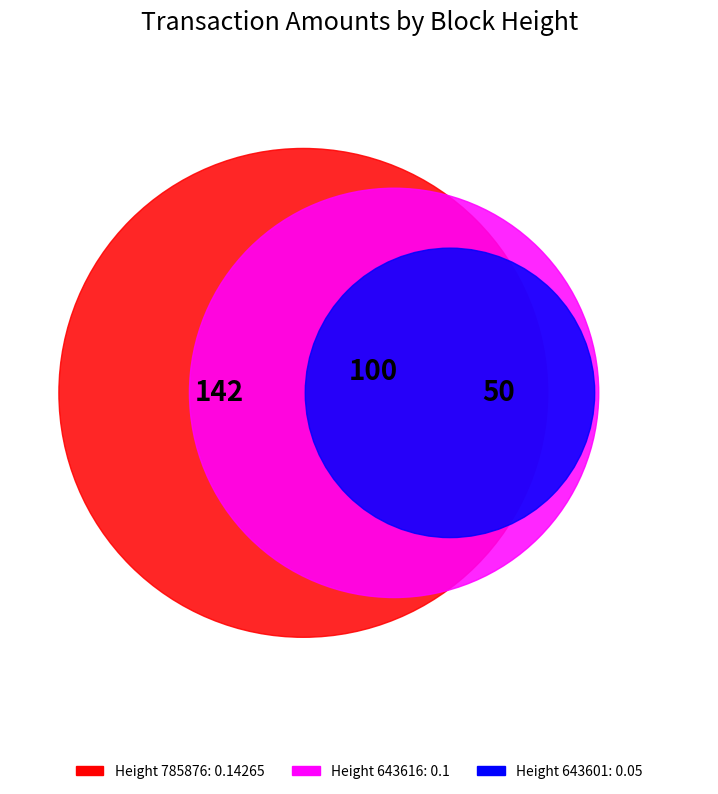

Does 785876 represent more than half of the total?

No